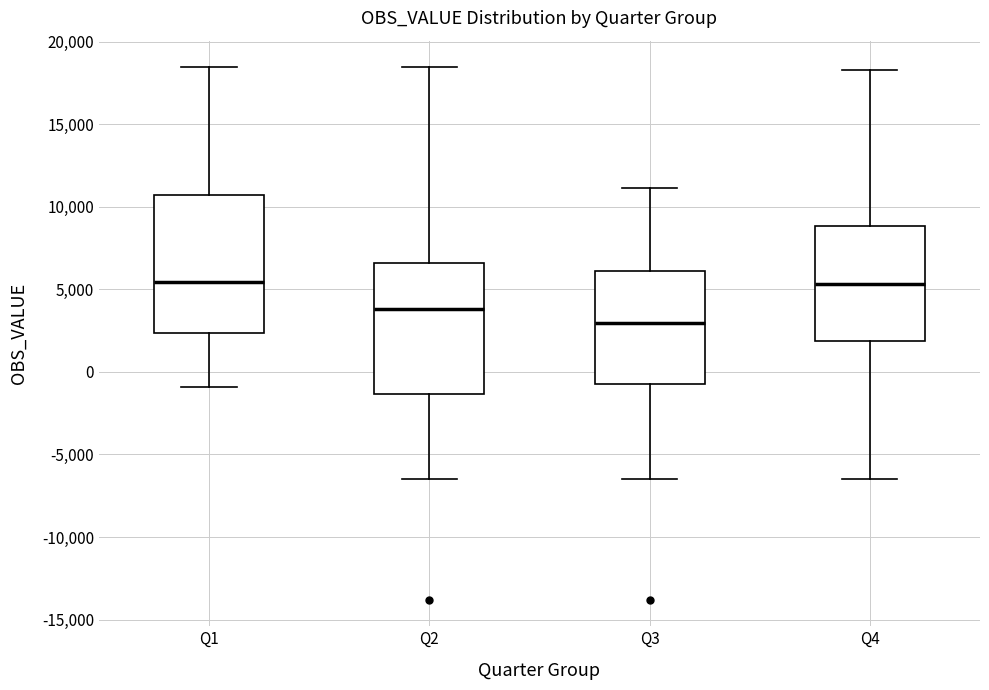

Reading left to right, transcribe this box plot: for each box, give where its median line is, the range the box spans, and where its two whiskers end, as read against the y-axis. The values are not printed on the chart, so give them approximately, as read against the axis.

Q1: median 5500, box 2500 to 10500, whiskers -1000 to 18500
Q2: median 4000, box -1500 to 6500, whiskers -6500 to 18500
Q3: median 3000, box -500 to 6000, whiskers -6500 to 11000
Q4: median 5500, box 2000 to 9000, whiskers -6500 to 18500